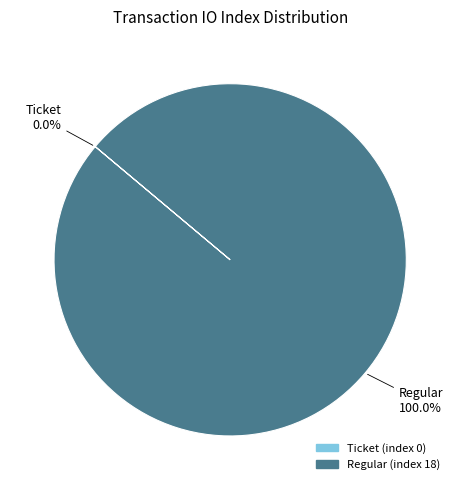

Which category accounts for the majority?

Regular